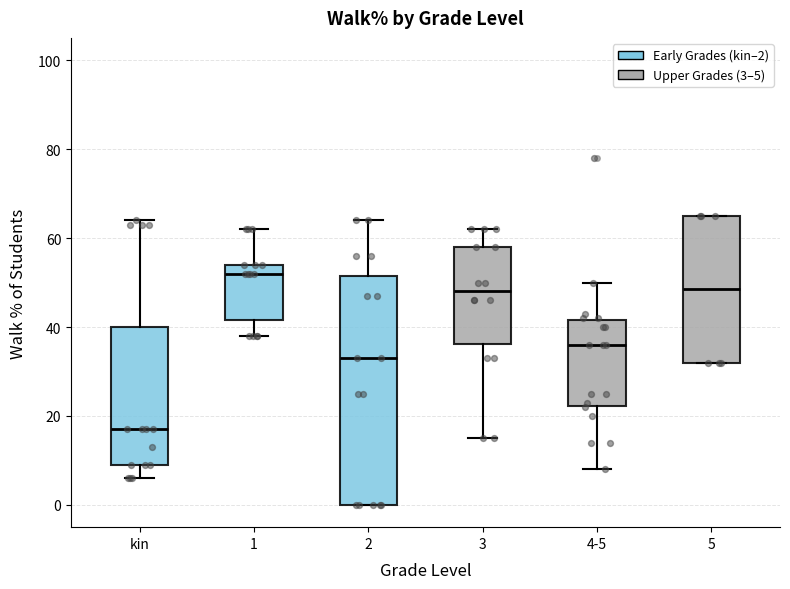

Reading left to right, read every box against the y-axis: the position of its median line, the range the box covers, and the ends of its whiskers. The values are not printed on the chart, so give them approximately, as read against the axis.

kin: median 18, box 10 to 40, whiskers 6 to 64
1: median 52, box 42 to 54, whiskers 38 to 62
2: median 34, box 0 to 52, whiskers 0 to 64
3: median 48, box 36 to 58, whiskers 16 to 62
4-5: median 36, box 22 to 42, whiskers 8 to 50
5: median 48, box 32 to 66, whiskers 32 to 66